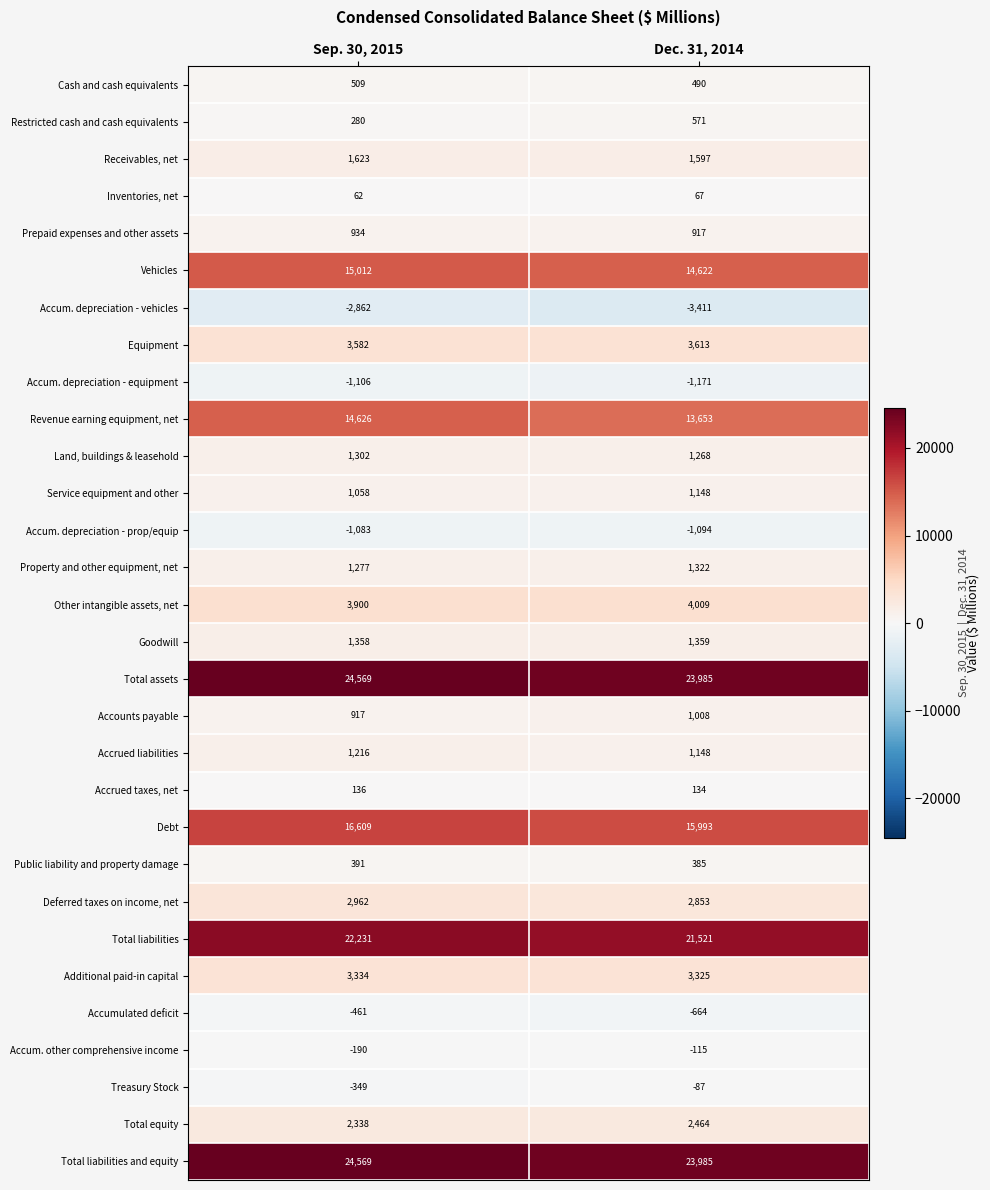

At which category does the chart reach its minimum across all series?

Dec. 31, 2014